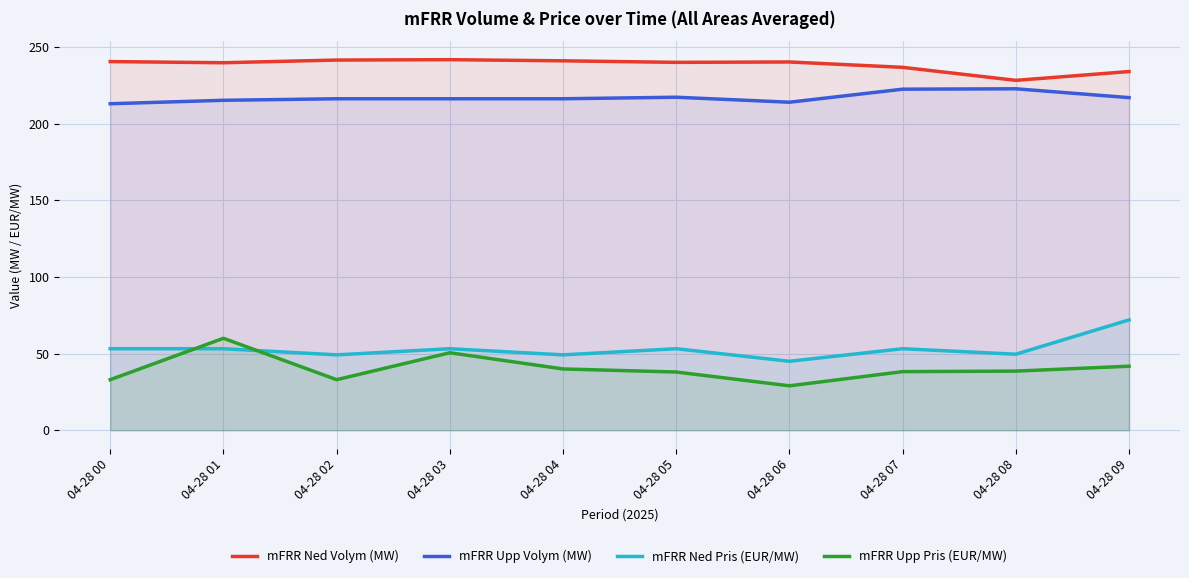

What is the total value across all series at 04-28 01?

568.2